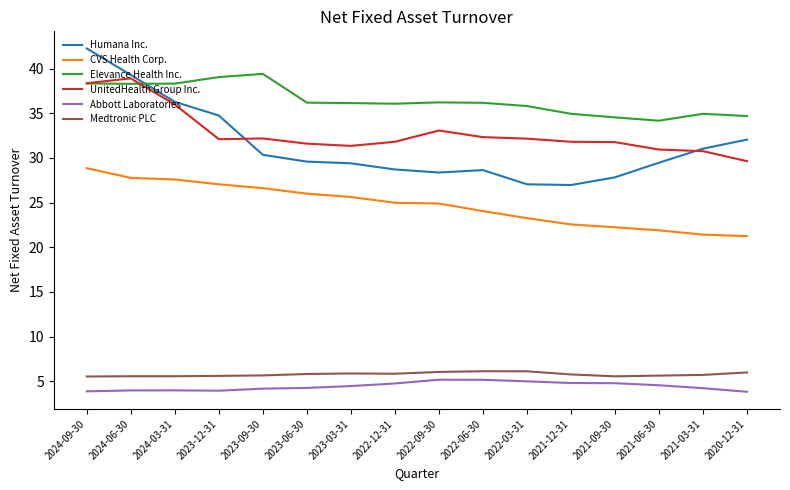

True or false: Medtronic PLC and Abbott Laboratories intersect in this chart.

False